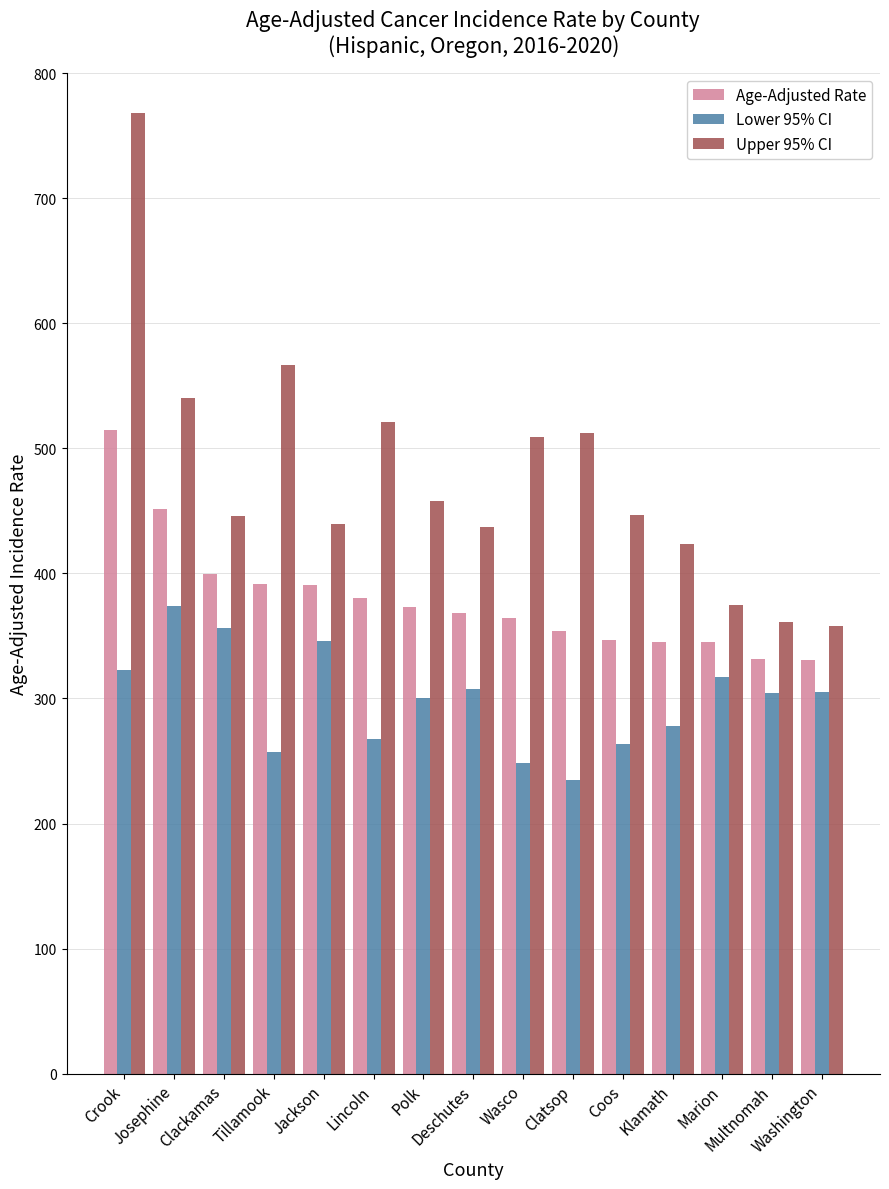

What is the total value across all series at Multnomah?

997.0